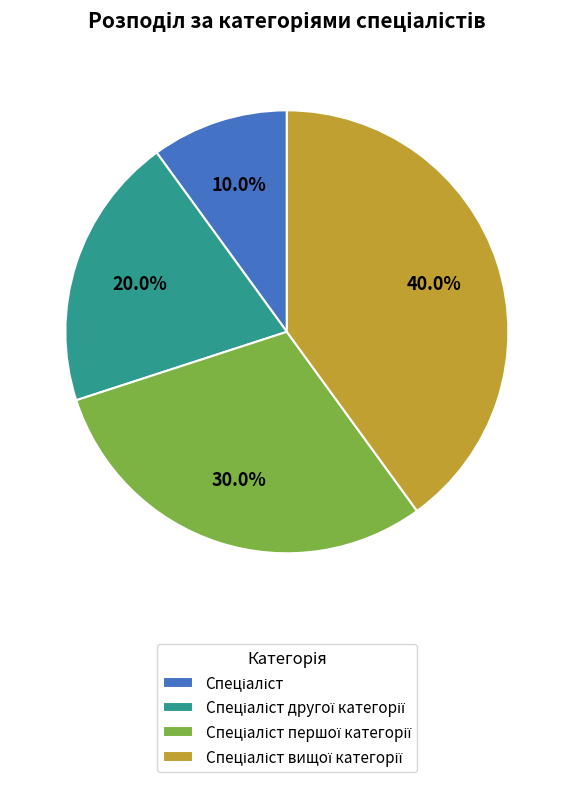

Does any single category account for the majority?

No